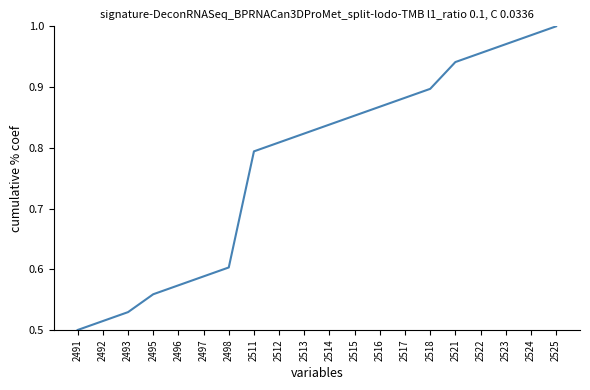

Rank the categories by value from highest to lowest.

2525, 2524, 2523, 2522, 2521, 2518, 2517, 2516, 2515, 2514, 2513, 2512, 2511, 2498, 2497, 2496, 2495, 2493, 2492, 2491